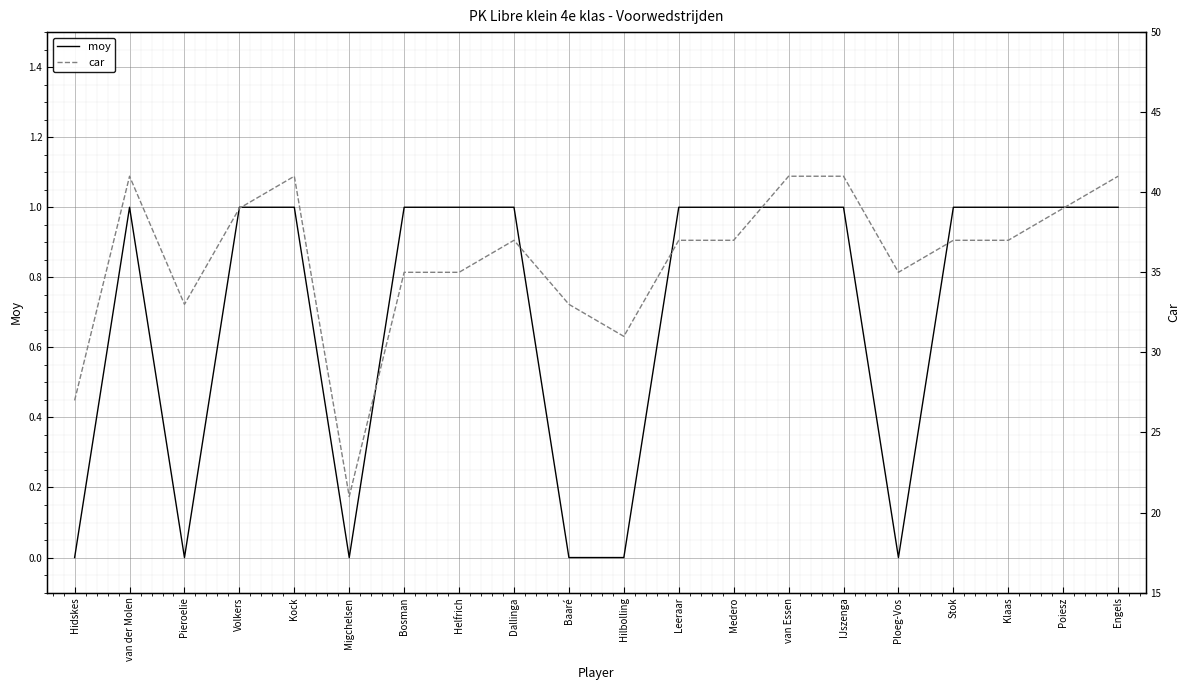

Is it true that car equals 33 at Pieroelie?

True